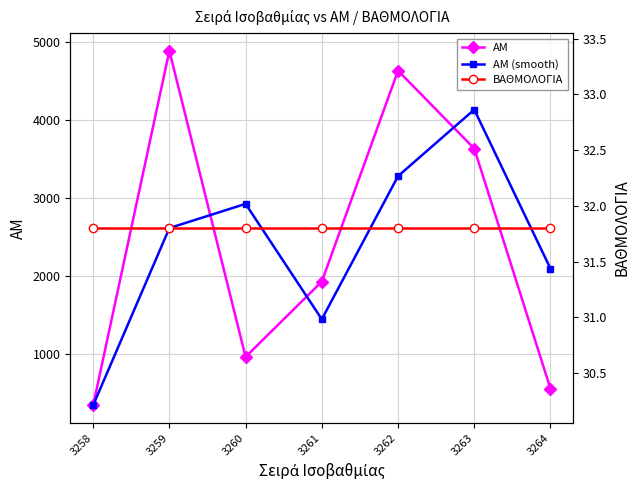

What is the sum of the ΒΑΘΜΟΛΟΓΙΑ values at 3260 and 3259?

63.6